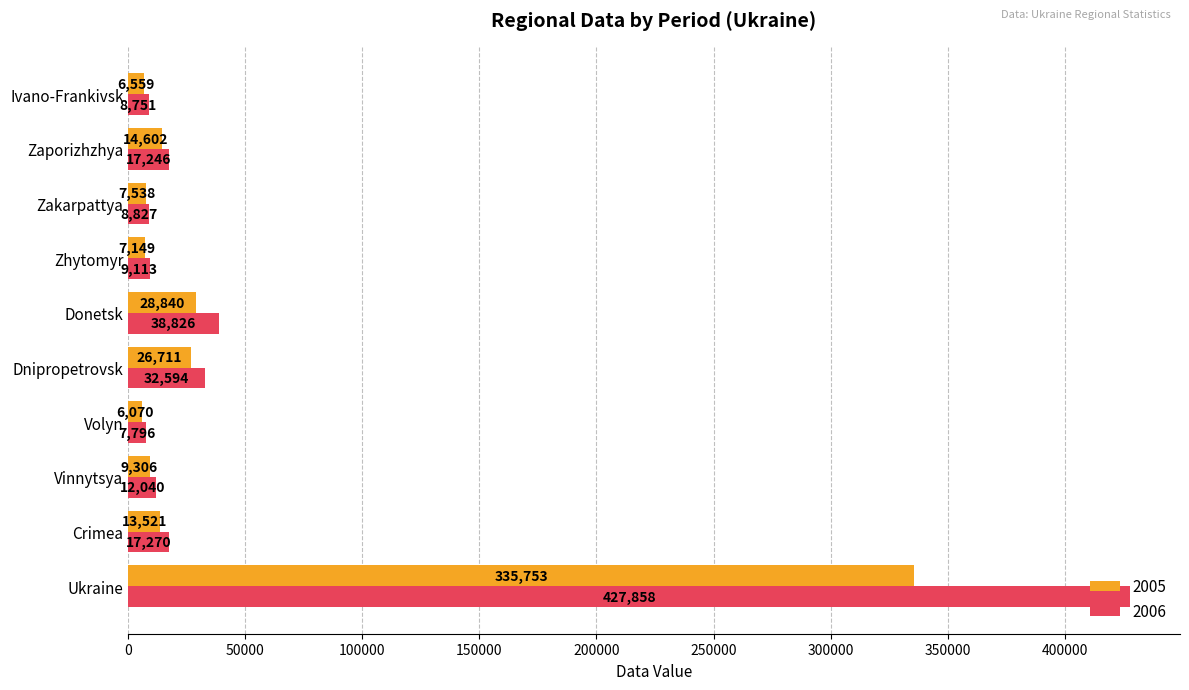

Is it true that 2005 equals 7149 at Zhytomyr?

True